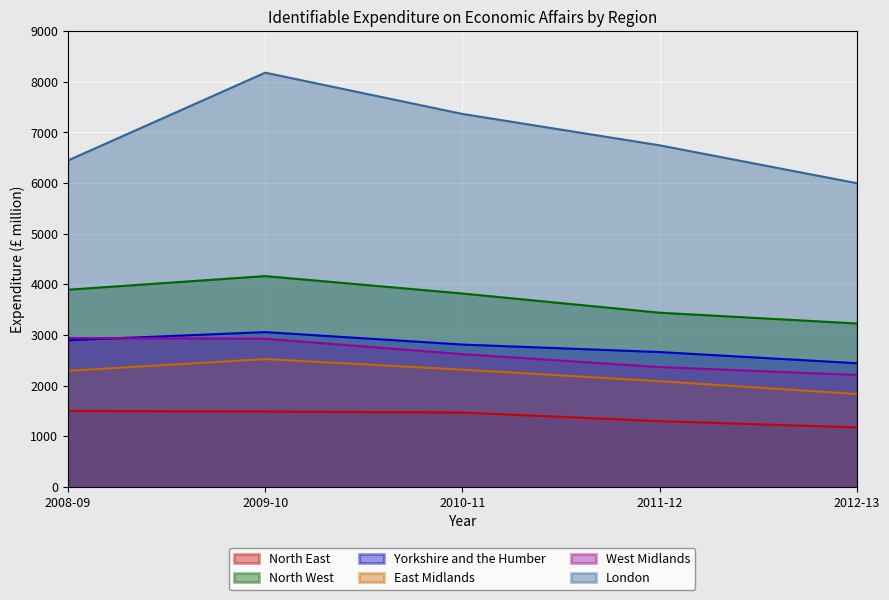

What is the sum of all London values?

34734